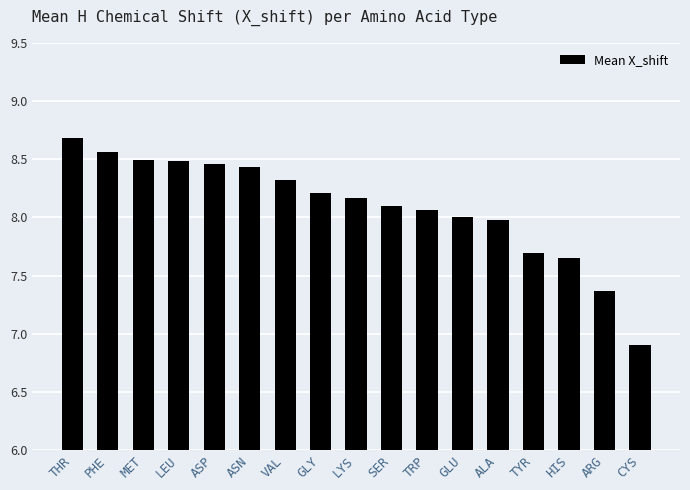

Where is the data nearest to the value 7?

CYS